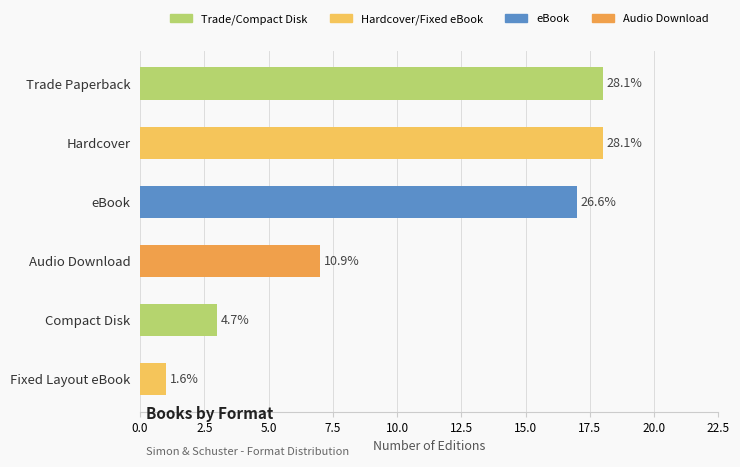

List the labels in order of value, smallest first.

Fixed Layout eBook, Compact Disk, Audio Download, eBook, Trade Paperback, Hardcover